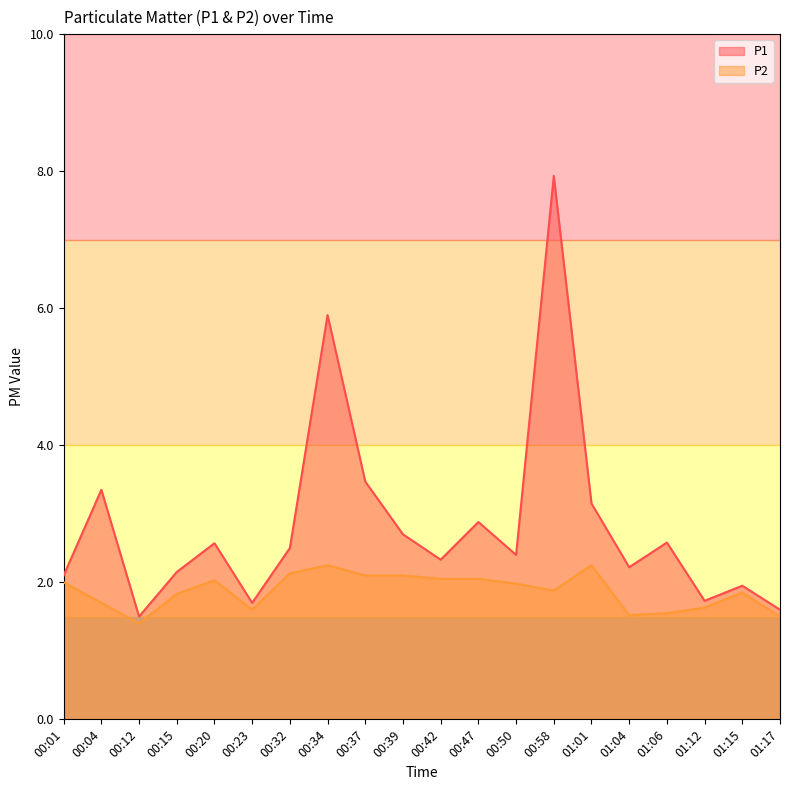

Which category has the lowest value across all series?

00:12